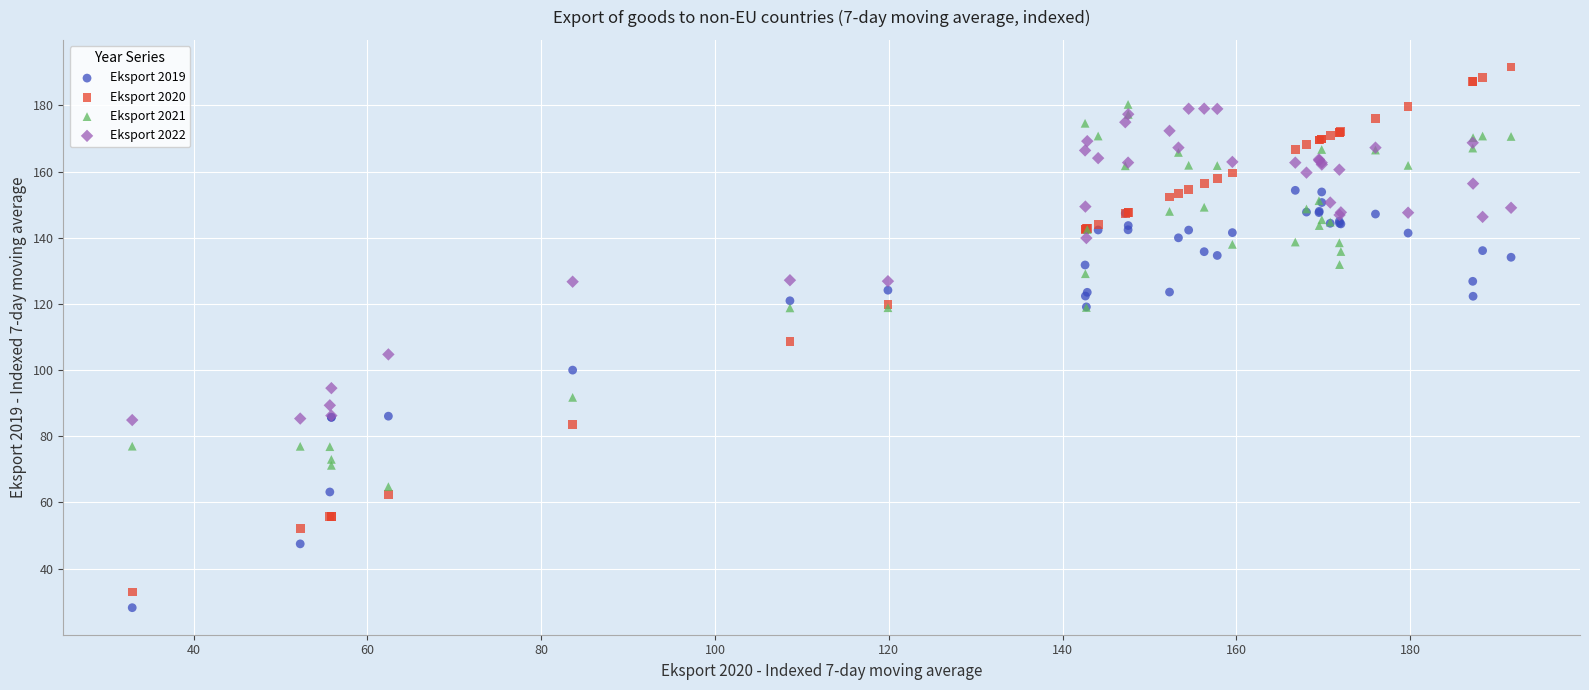

What is the X range (max minus min) for the scatter plot?

158.7